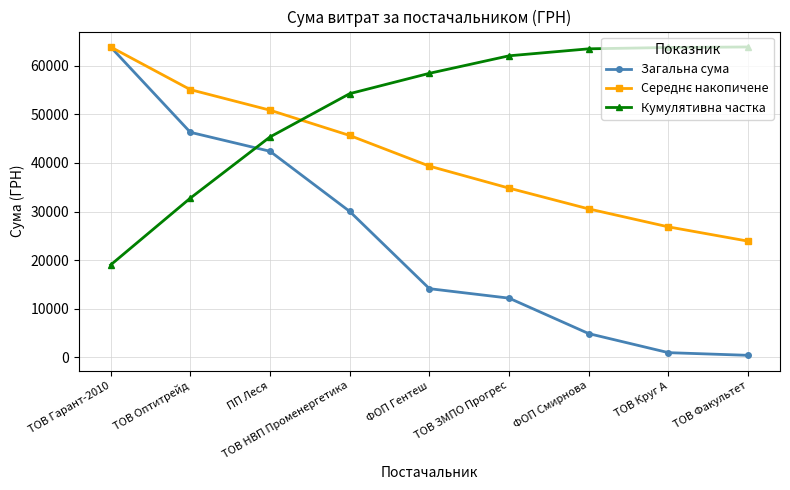

What is the label of the 4th point from the left?

ТОВ НВП Променергетика